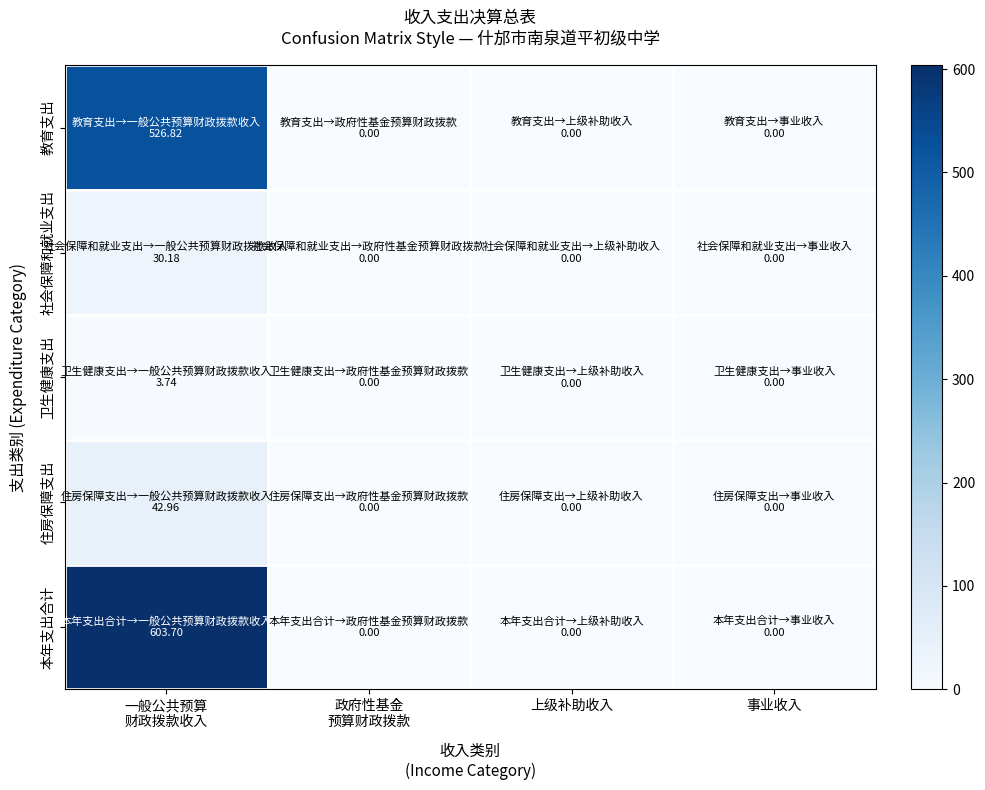

At how many categories does at least one series exceed 97?

1